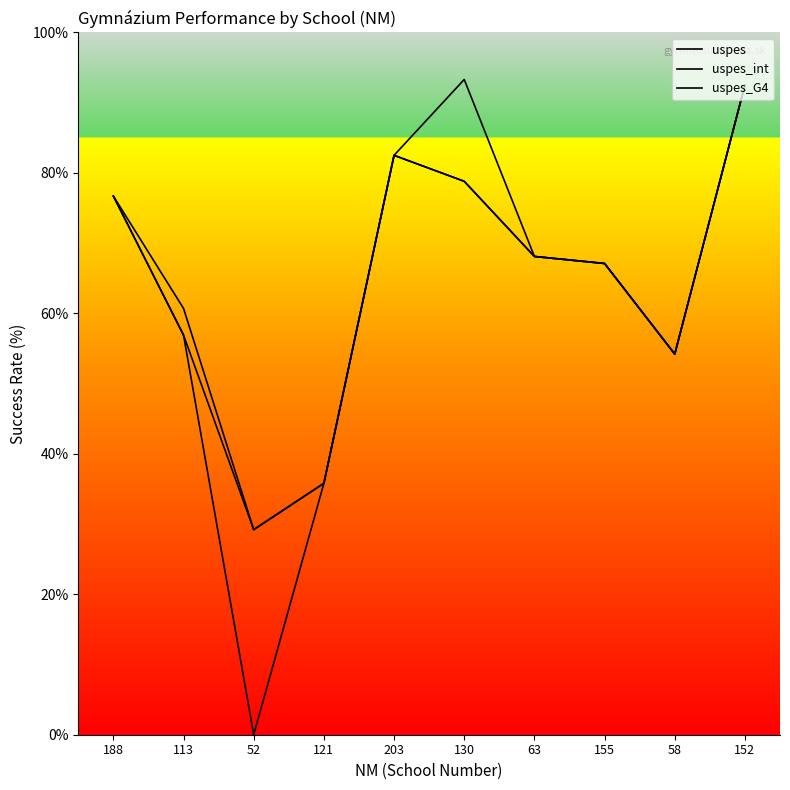

Does the chart have visible grid lines?

No